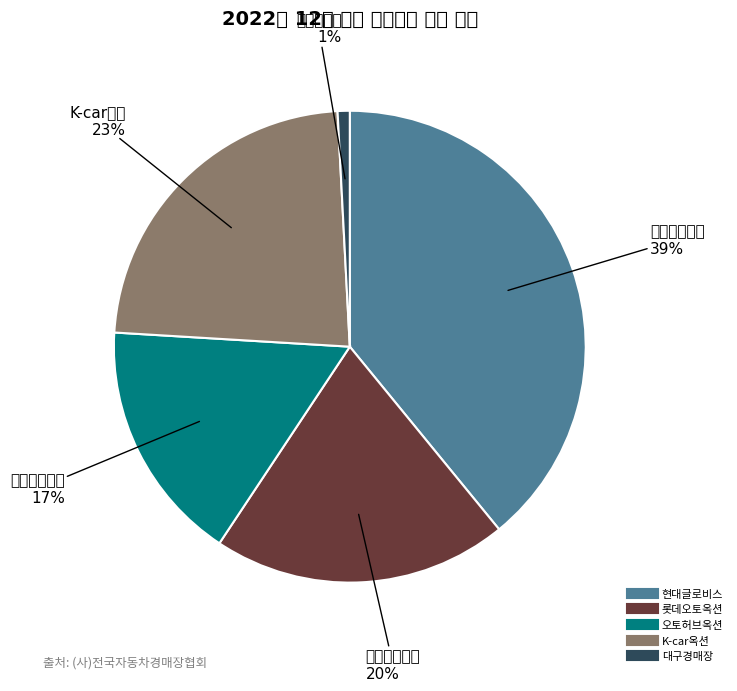

Rank the categories by value from lowest to highest.

대구경매장, 오토허브옥션, 롯데오토옥션, K-car옥션, 현대글로비스
(오토벨스마트옥션)